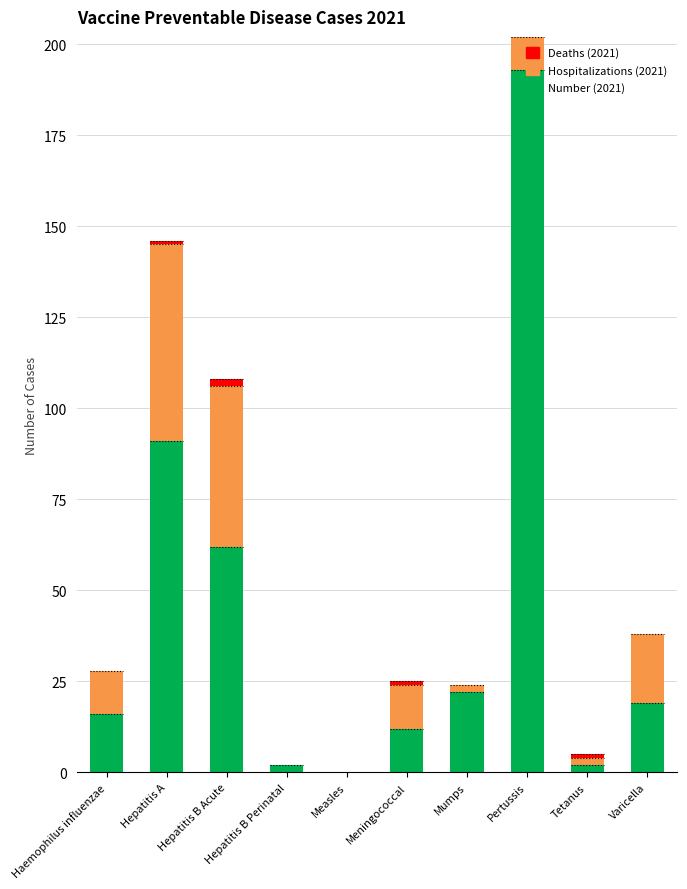

At which category is the sum across all series the highest?

Pertussis